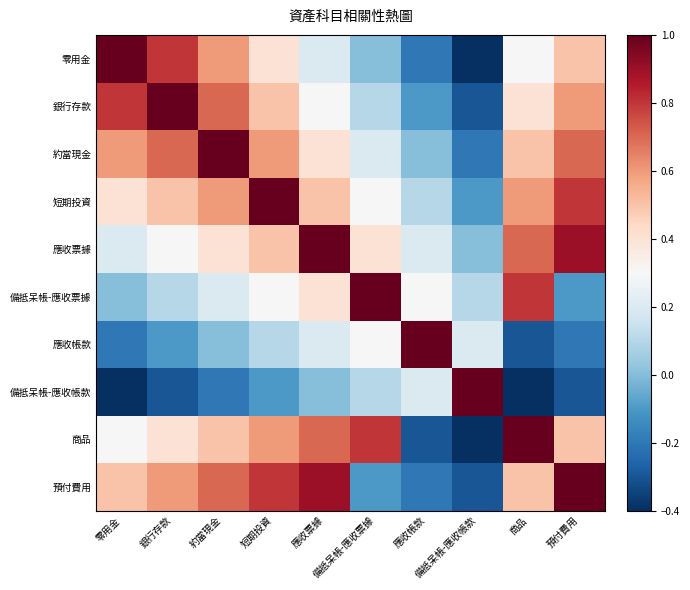

Reading right to left, what are all the values shown in this chart?

零用金: 預付費用=0.5	商品=0.3	備抵呆帳-應收帳款=-0.4	應收帳款=-0.2	備抵呆帳-應收票據=0.0	應收票據=0.2	短期投資=0.4	約當現金=0.6	銀行存款=0.8	零用金=1.0
銀行存款: 預付費用=0.6	商品=0.4	備抵呆帳-應收帳款=-0.3	應收帳款=-0.1	備抵呆帳-應收票據=0.1	應收票據=0.3	短期投資=0.5	約當現金=0.7	銀行存款=1.0	零用金=0.8
約當現金: 預付費用=0.7	商品=0.5	備抵呆帳-應收帳款=-0.2	應收帳款=0.0	備抵呆帳-應收票據=0.2	應收票據=0.4	短期投資=0.6	約當現金=1.0	銀行存款=0.7	零用金=0.6
短期投資: 預付費用=0.8	商品=0.6	備抵呆帳-應收帳款=-0.1	應收帳款=0.1	備抵呆帳-應收票據=0.3	應收票據=0.5	短期投資=1.0	約當現金=0.6	銀行存款=0.5	零用金=0.4
應收票據: 預付費用=0.9	商品=0.7	備抵呆帳-應收帳款=0.0	應收帳款=0.2	備抵呆帳-應收票據=0.4	應收票據=1.0	短期投資=0.5	約當現金=0.4	銀行存款=0.3	零用金=0.2
備抵呆帳-應收票據: 預付費用=-0.1	商品=0.8	備抵呆帳-應收帳款=0.1	應收帳款=0.3	備抵呆帳-應收票據=1.0	應收票據=0.4	短期投資=0.3	約當現金=0.2	銀行存款=0.1	零用金=0.0
應收帳款: 預付費用=-0.2	商品=-0.3	備抵呆帳-應收帳款=0.2	應收帳款=1.0	備抵呆帳-應收票據=0.3	應收票據=0.2	短期投資=0.1	約當現金=0.0	銀行存款=-0.1	零用金=-0.2
備抵呆帳-應收帳款: 預付費用=-0.3	商品=-0.4	備抵呆帳-應收帳款=1.0	應收帳款=0.2	備抵呆帳-應收票據=0.1	應收票據=0.0	短期投資=-0.1	約當現金=-0.2	銀行存款=-0.3	零用金=-0.4
商品: 預付費用=0.5	商品=1.0	備抵呆帳-應收帳款=-0.4	應收帳款=-0.3	備抵呆帳-應收票據=0.8	應收票據=0.7	短期投資=0.6	約當現金=0.5	銀行存款=0.4	零用金=0.3
預付費用: 預付費用=1.0	商品=0.5	備抵呆帳-應收帳款=-0.3	應收帳款=-0.2	備抵呆帳-應收票據=-0.1	應收票據=0.9	短期投資=0.8	約當現金=0.7	銀行存款=0.6	零用金=0.5